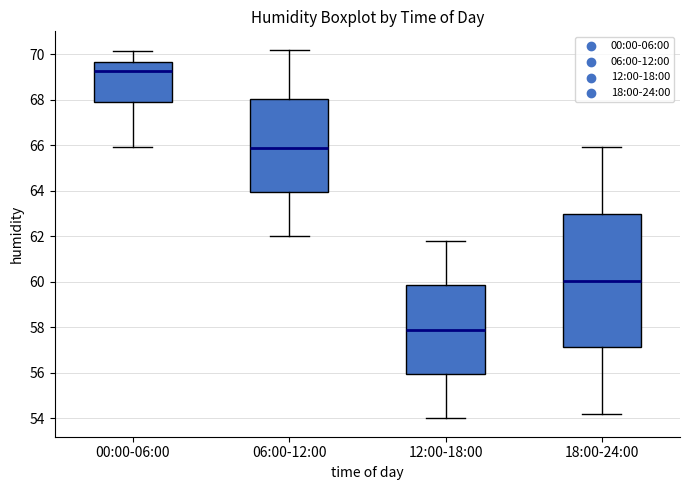

Reading left to right, transcribe this box plot: for each box, give where its median line is, the range the box spans, and where its two whiskers end, as read against the y-axis. The values are not printed on the chart, so give them approximately, as read against the axis.

00:00-06:00: median 69.2, box 68.0 to 69.6, whiskers 66.0 to 70.2
06:00-12:00: median 66.0, box 64.0 to 68.0, whiskers 62.0 to 70.2
12:00-18:00: median 58.0, box 56.0 to 59.8, whiskers 54.0 to 61.8
18:00-24:00: median 60.0, box 57.2 to 63.0, whiskers 54.2 to 66.0